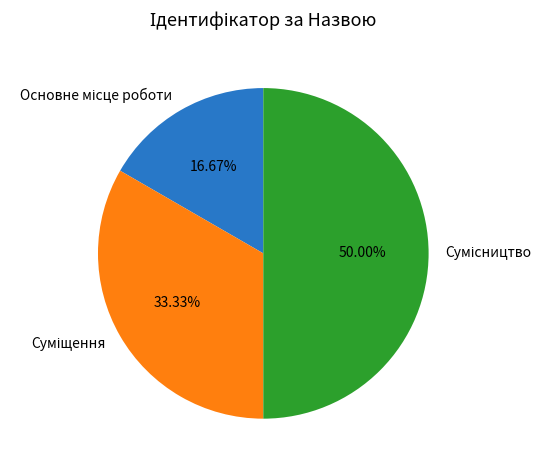

To the nearest percent, what is the average slice percentage?

33%